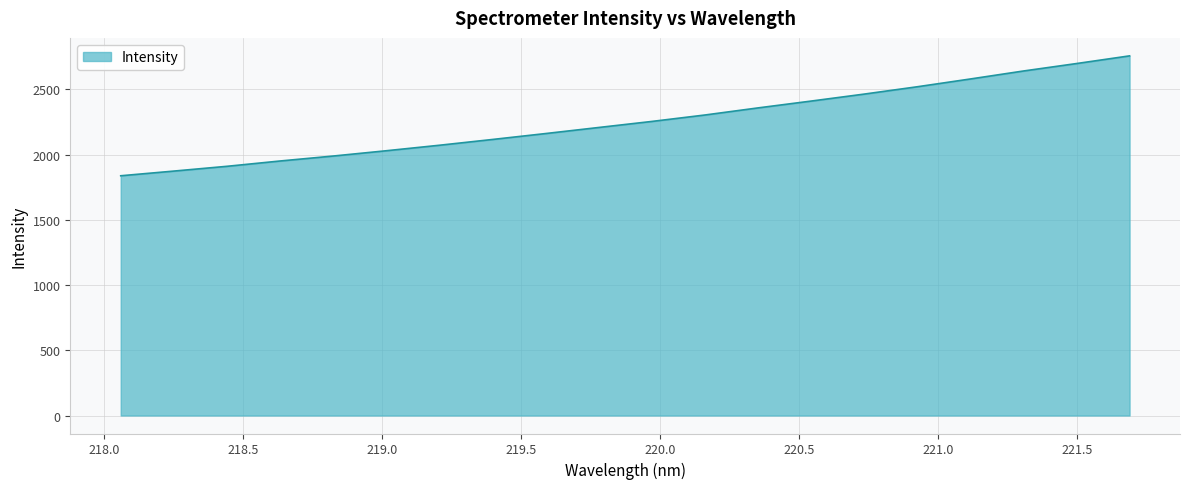

What is the maximum value shown in the chart?

2756.4